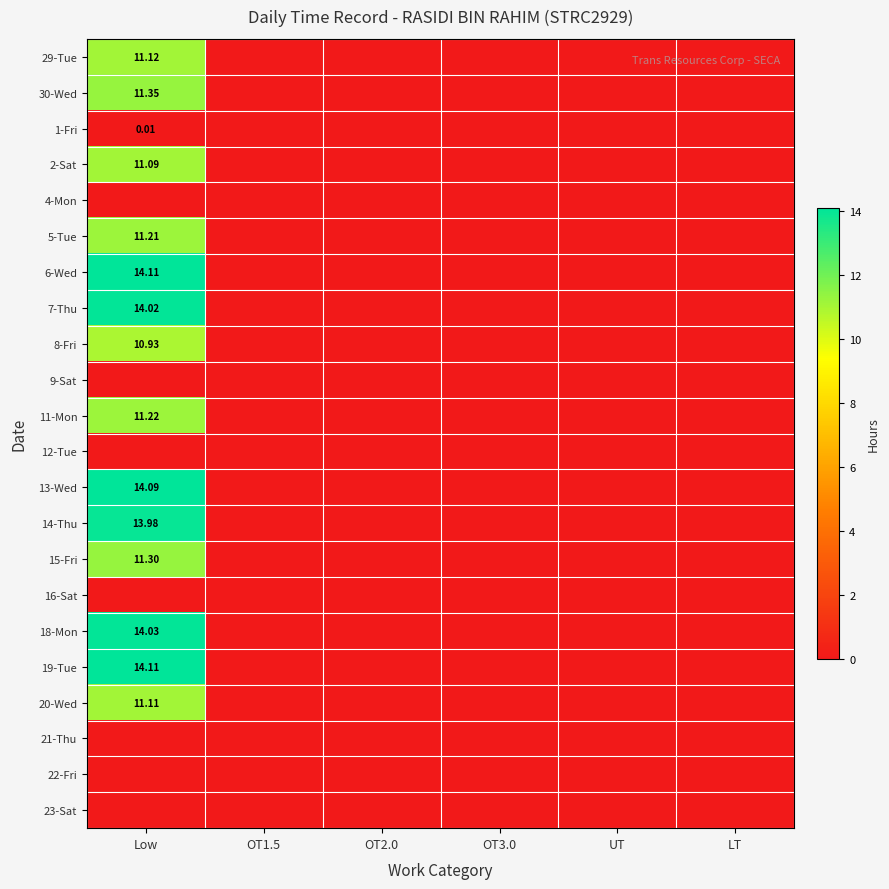

At which label is 8-Fri closest to 5?

OT1.5